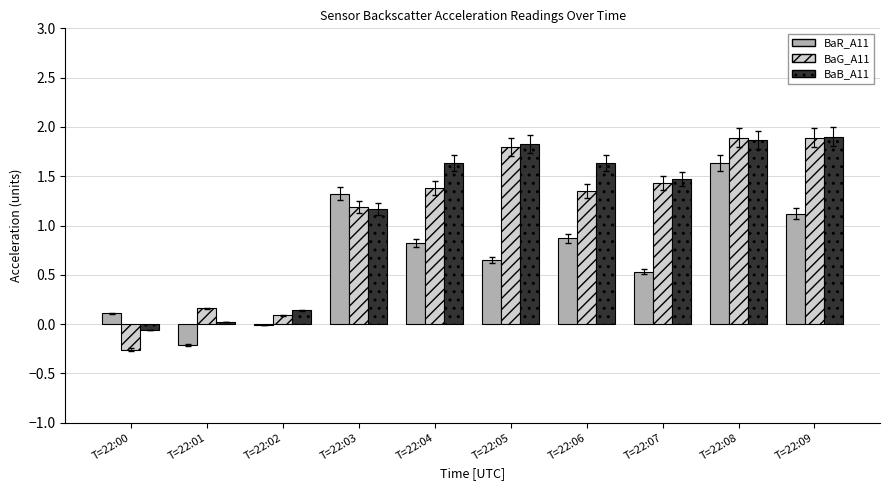

What is the maximum value shown in the chart?

1.9